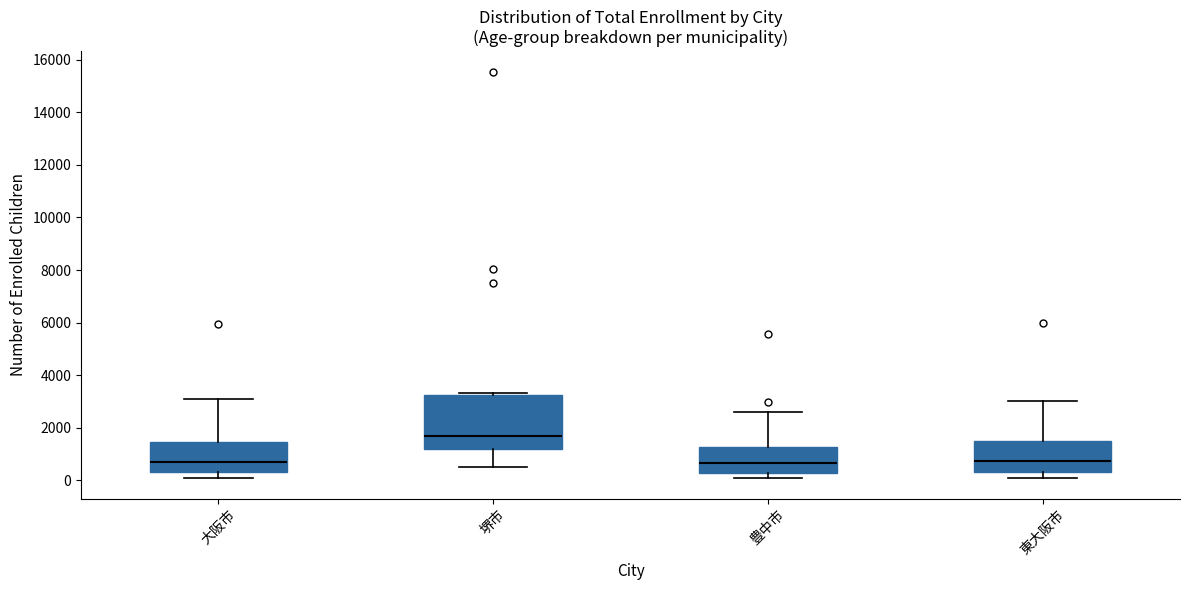

Which box has the highest median line?

堺市